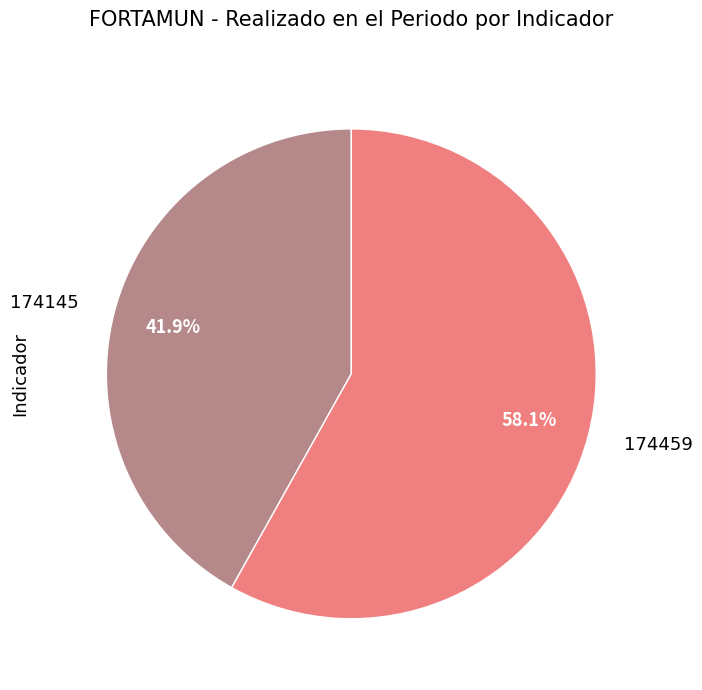

Count the number of slices in the pie.

2